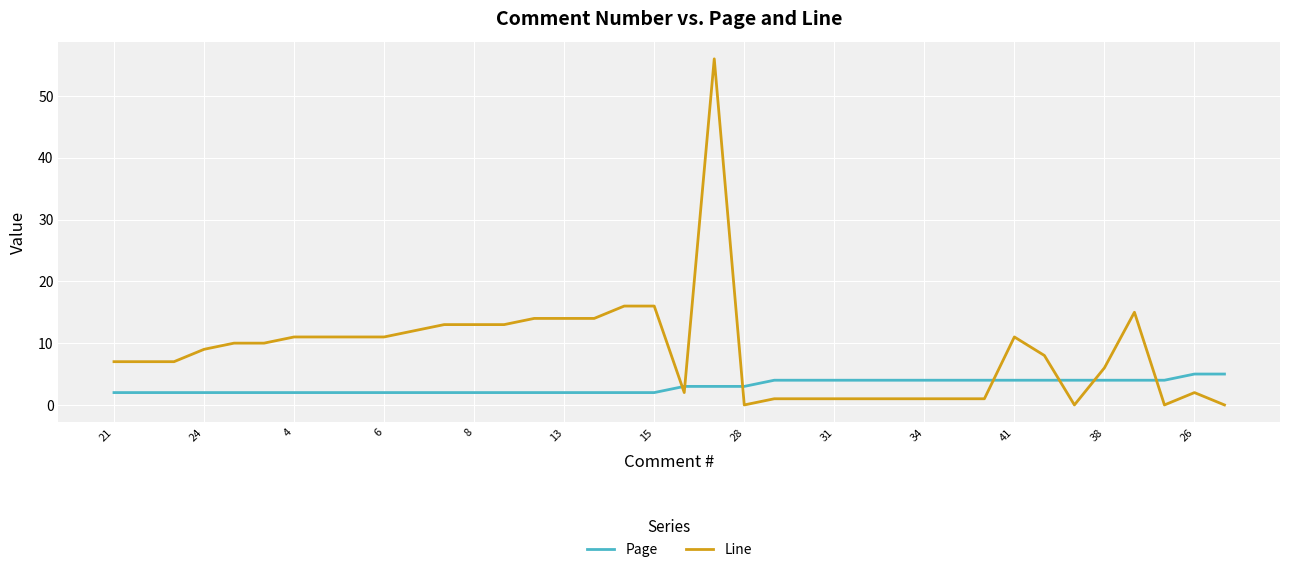

Which series has the largest range (max minus min)?

Line